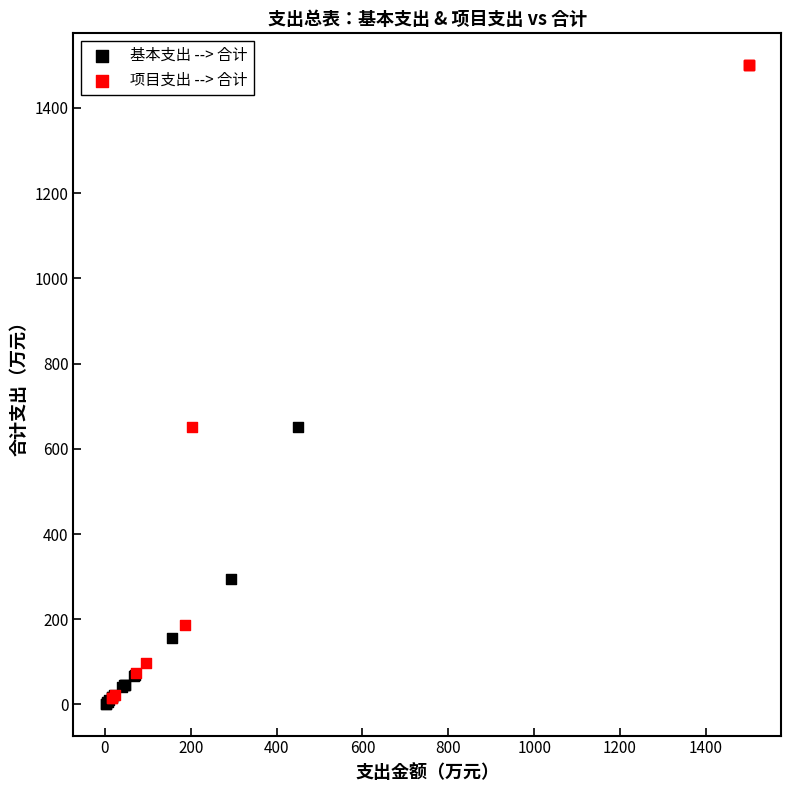

Which series reaches the minimum Y coordinate?

基本支出 --> 合计